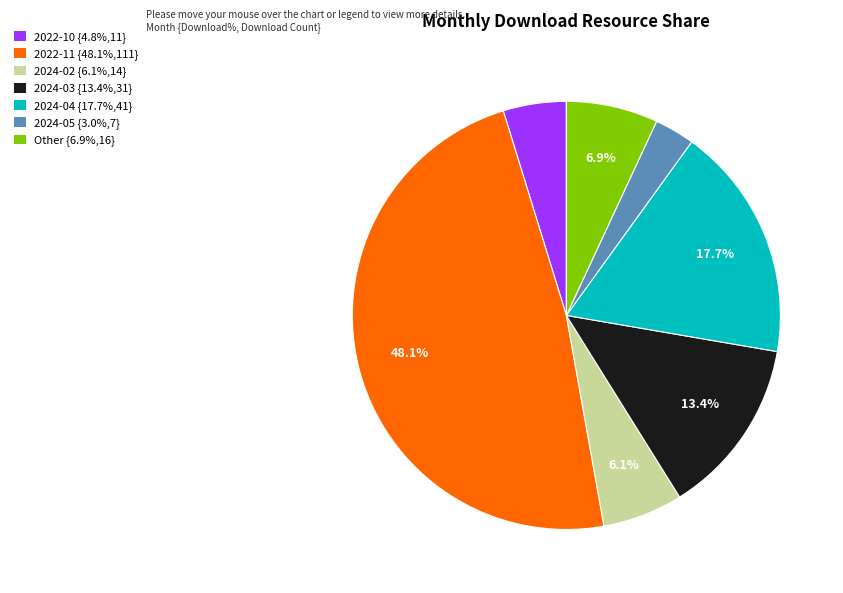

Between 2022-11 {48.1%,111} and 2024-04 {17.7%,41}, which is larger?

2022-11 {48.1%,111}